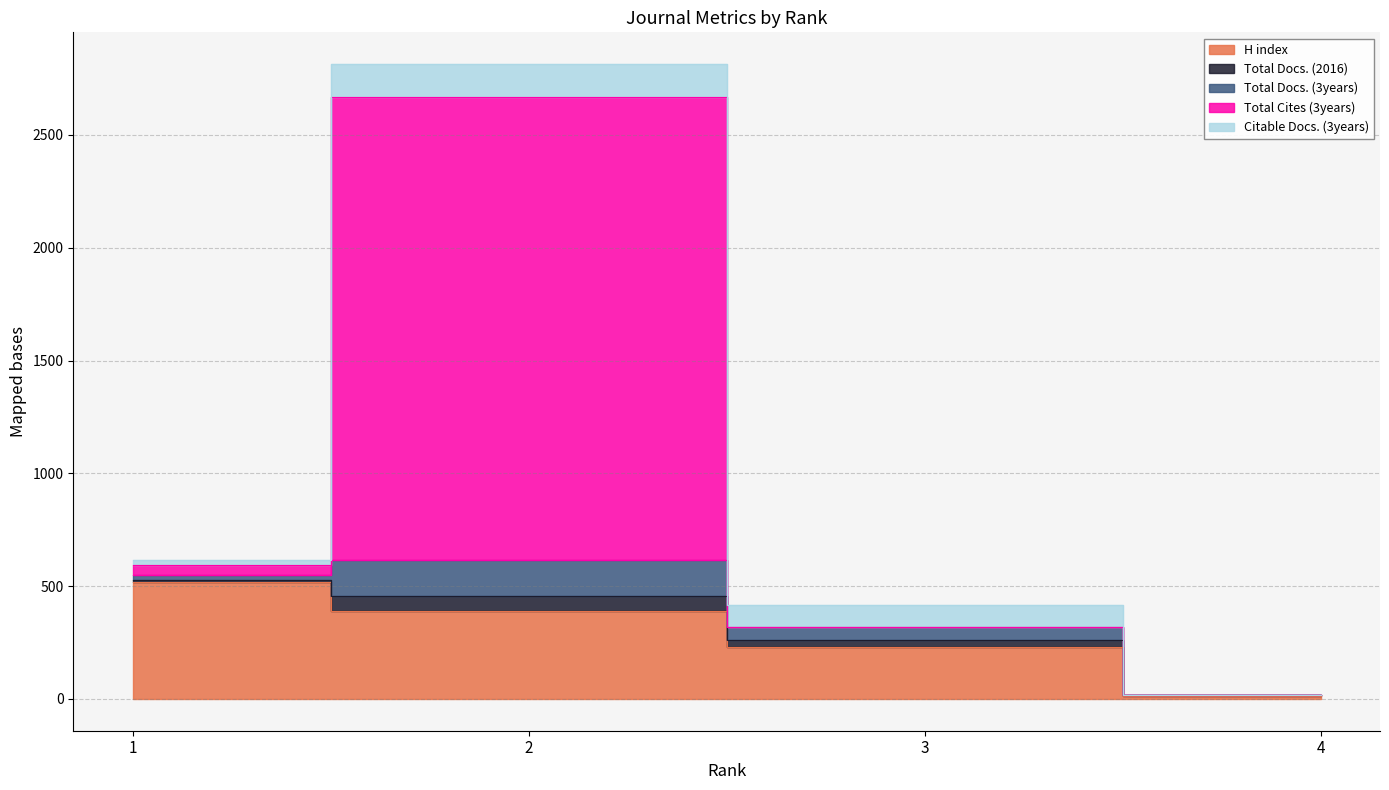

The value of Citable Docs. (3years) at 4 is 0. True or false?

True